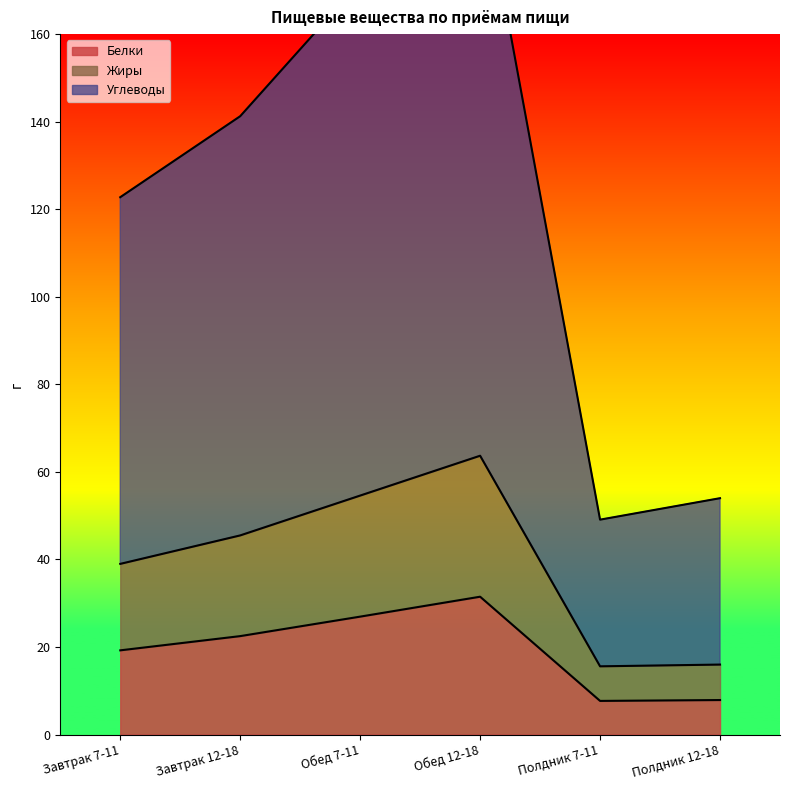

Is it true that Жиры equals 112.8 at Обед 12-18?

False